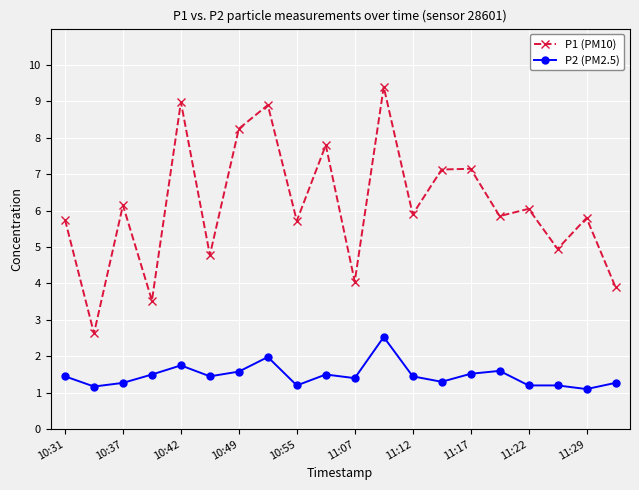

List the series in order of their peak value, lowest first.

P2 (PM2.5), P1 (PM10)